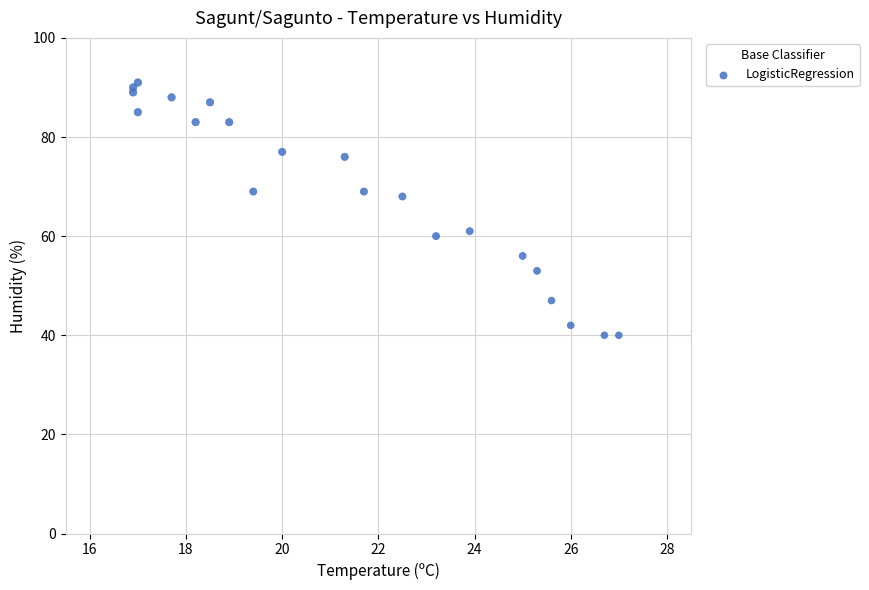

What Y value in the scatter plot is closest to 65?

68